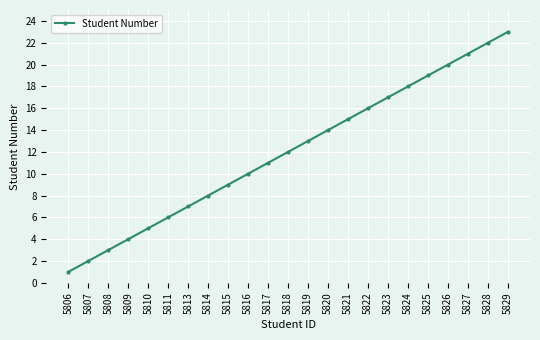

List the labels in order of value, smallest first.

5806, 5807, 5808, 5809, 5810, 5811, 5813, 5814, 5815, 5816, 5817, 5818, 5819, 5820, 5821, 5822, 5823, 5824, 5825, 5826, 5827, 5828, 5829